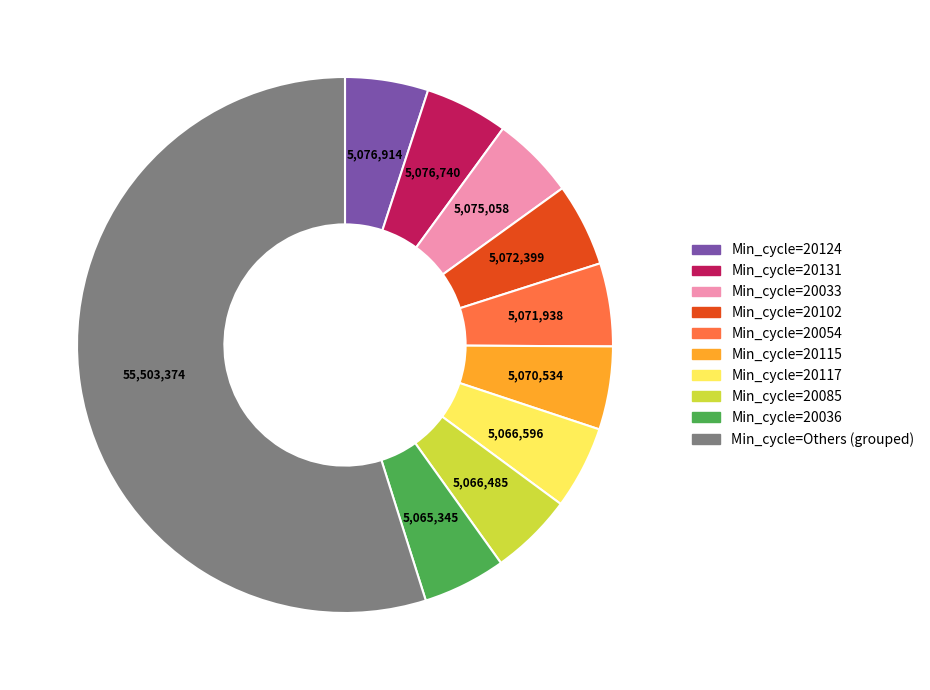

Is there any slice that represents more than half of the pie?

Yes